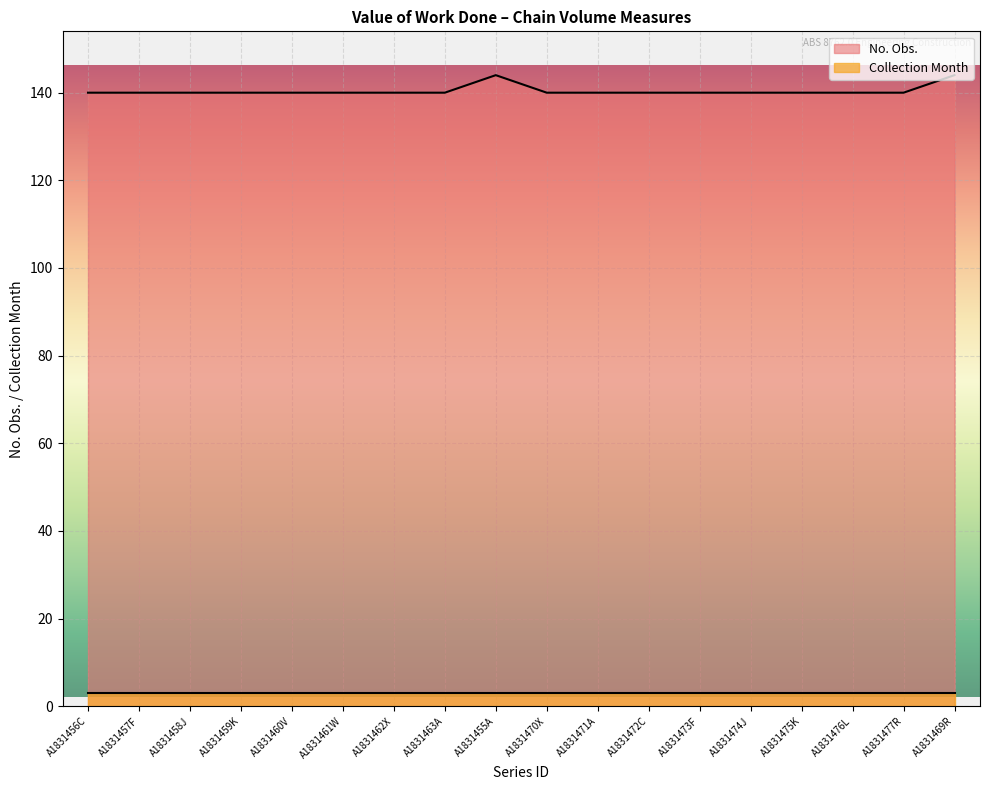

What is the sum of all values?

2528